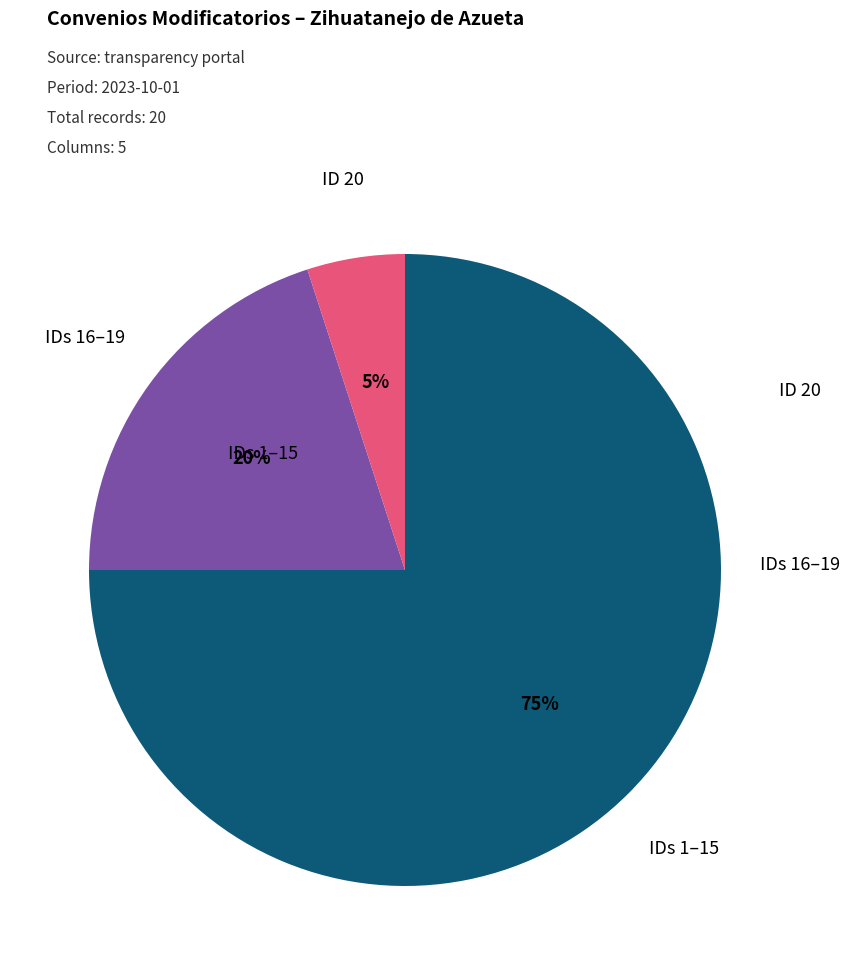

To the nearest percent, what is the difference between the largest and smallest slice percentages?

70%